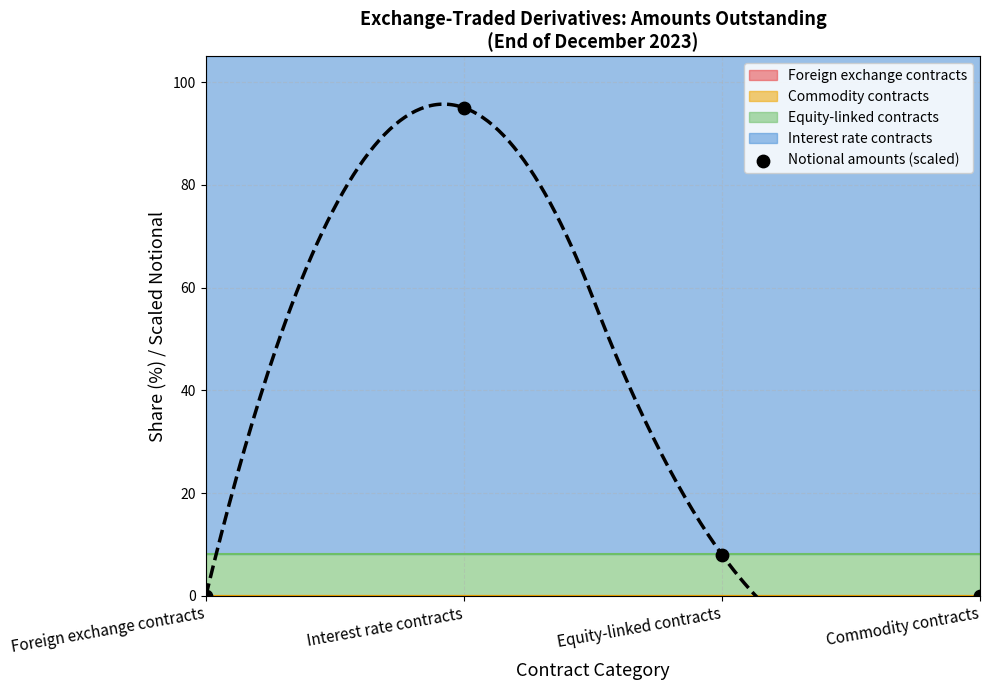

What is the change in value from Foreign exchange contracts to Equity-linked contracts?

+8.0